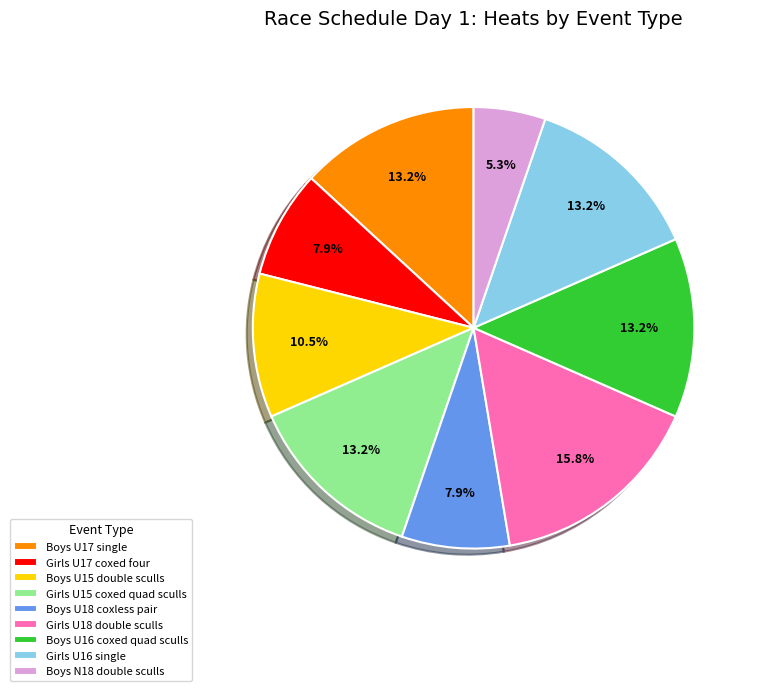

Is it true that Boys U17 single is 23% of the pie?

False